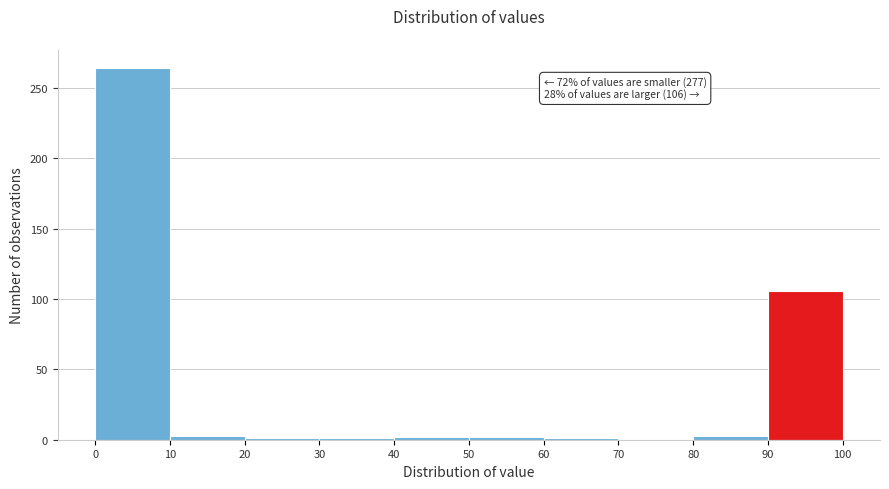

Over which range of the x-axis is the bar tallest?

0 to 10